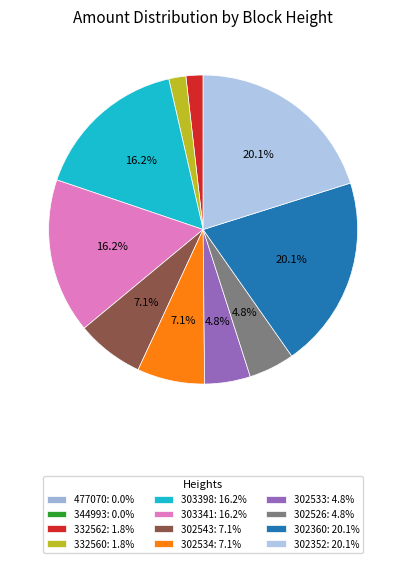

Rank the categories by value from lowest to highest.

477070, 344993, 332562, 332560, 302533, 302526, 302543, 302534, 303398, 303341, 302360, 302352